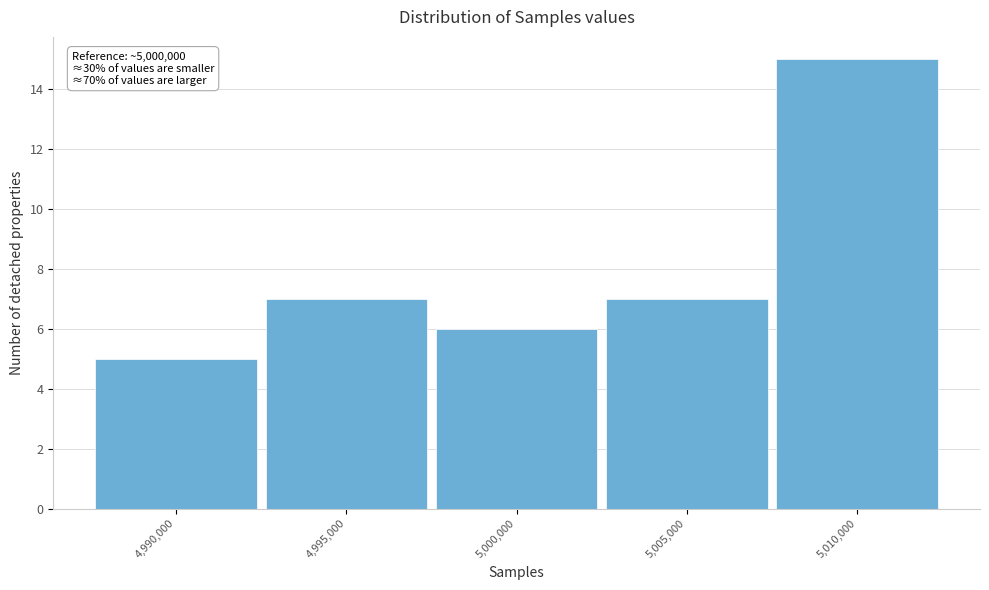

Reading right to left, extract all data points from this chart.

5,010,000=15	5,005,000=7	5,000,000=6	4,995,000=7	4,990,000=5